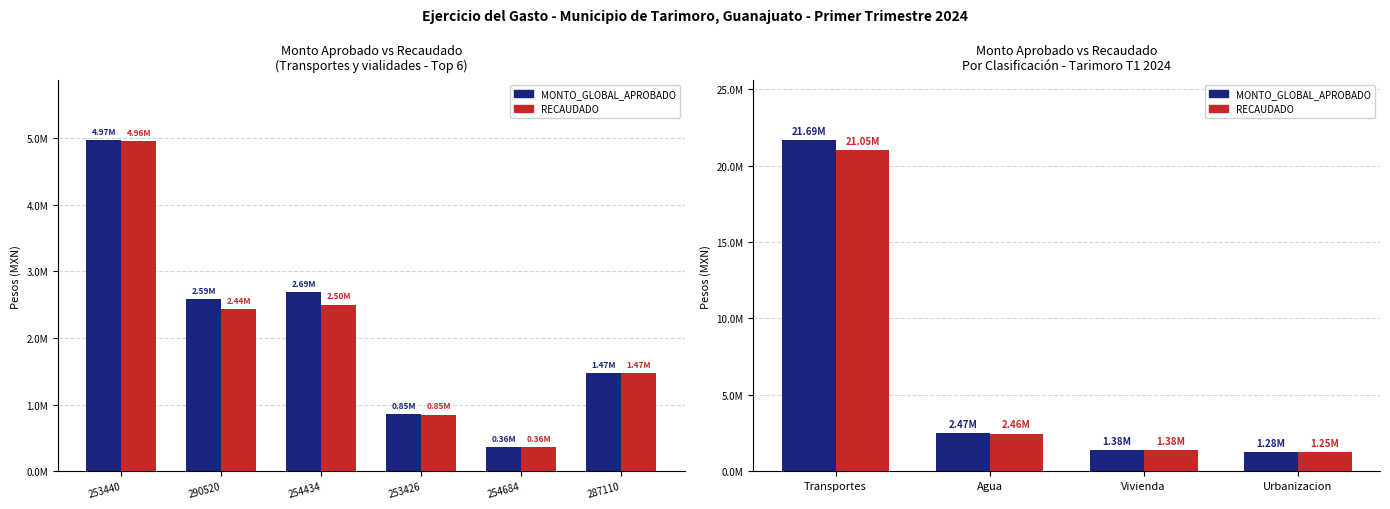

What is the value of the MONTO_GLOBAL_APROBADO bar at the 2nd from the left?

2472622.4